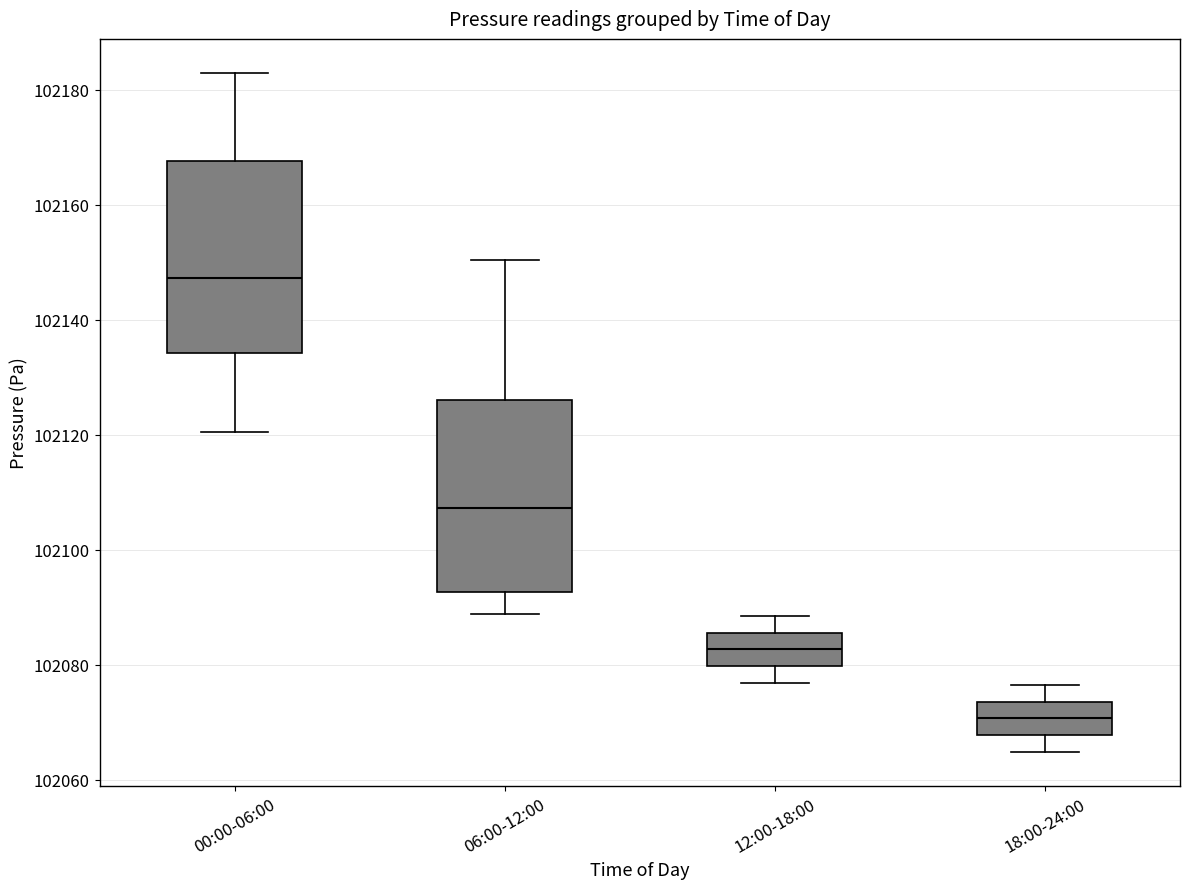

Where is the lower edge of the box for 12:00-18:00 on the y-axis? The values are not printed on the chart, so give them approximately, as read against the axis.

102080